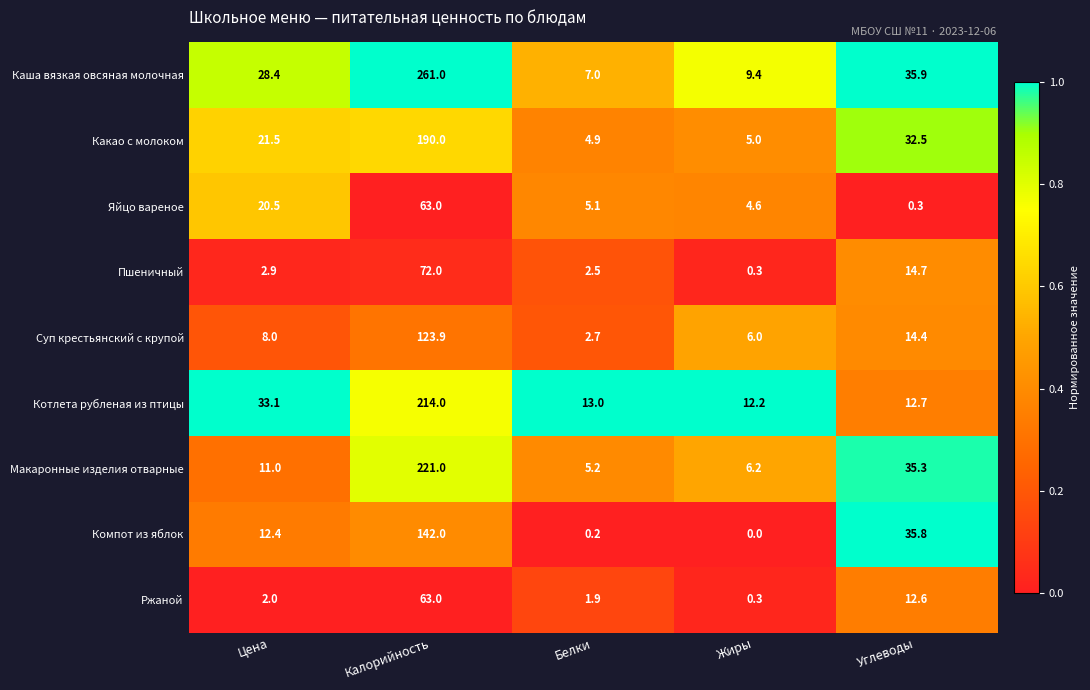

Which series changed the most between Цена and Белки?

Каша вязкая овсяная молочная